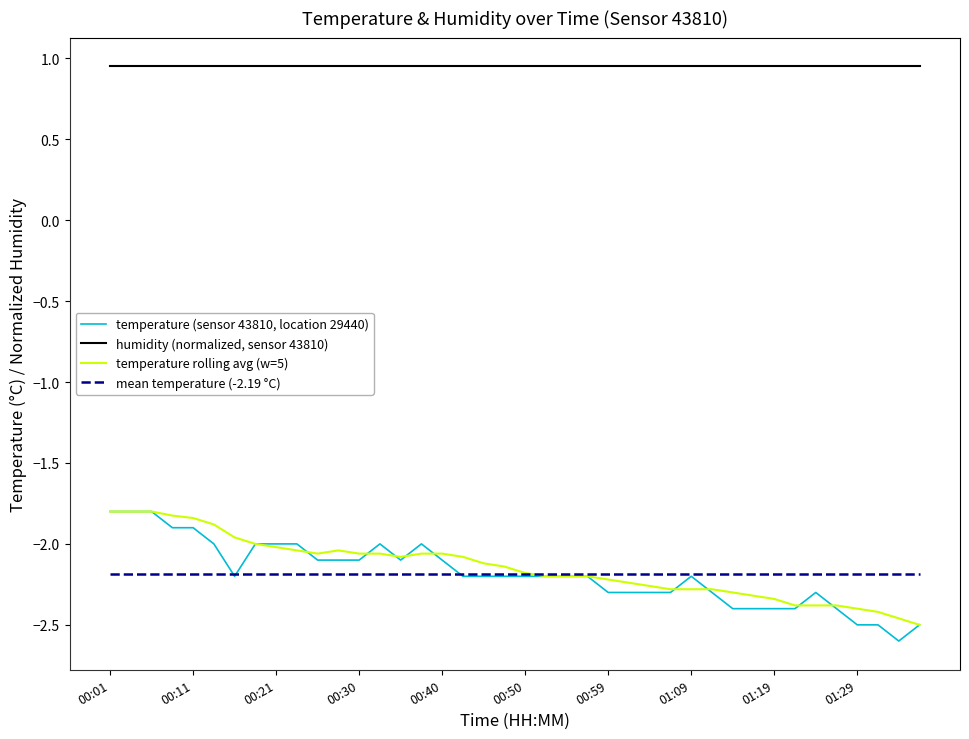

Which series has the largest range (max minus min)?

temperature (sensor 43810, location 29440)